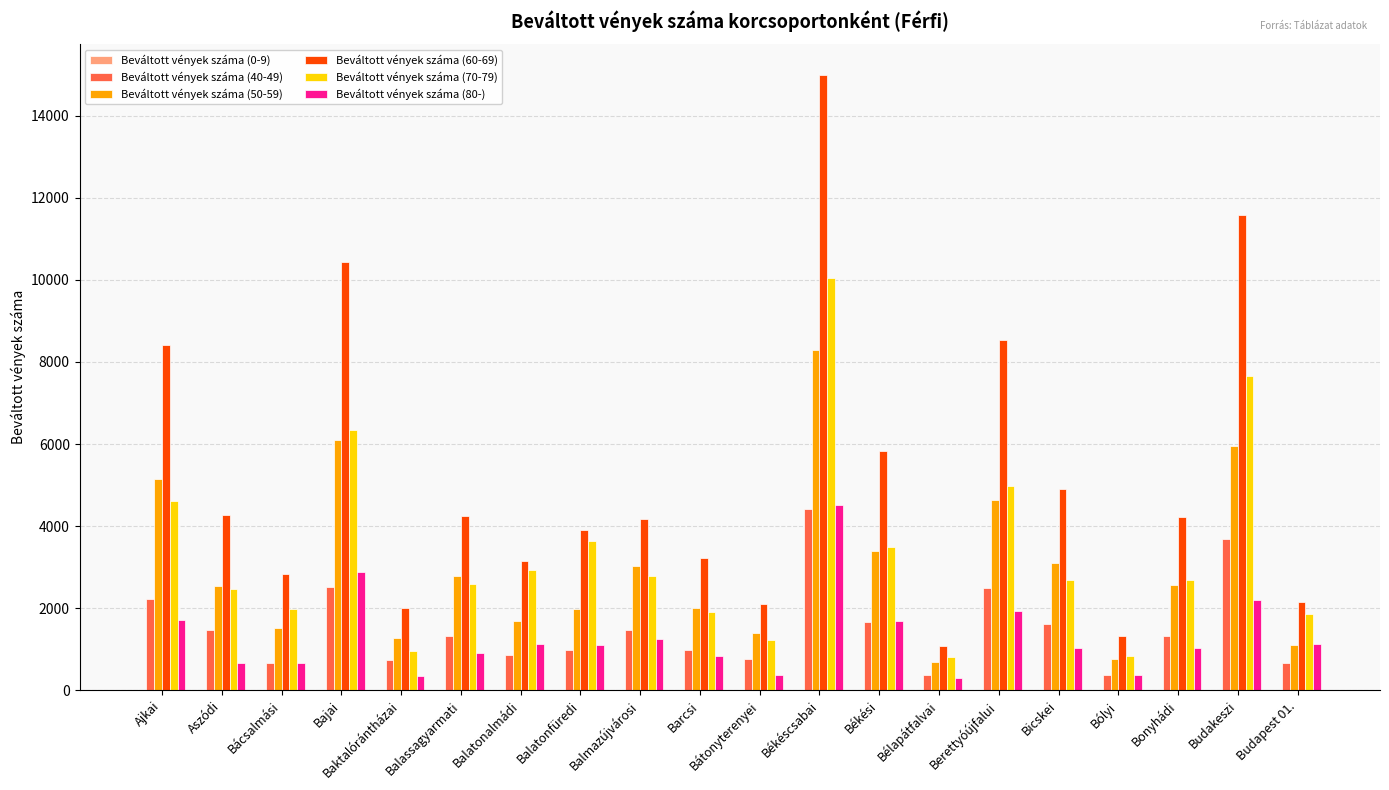

What is the spread (max minus min) of values at Berettyóújfalui?

8540